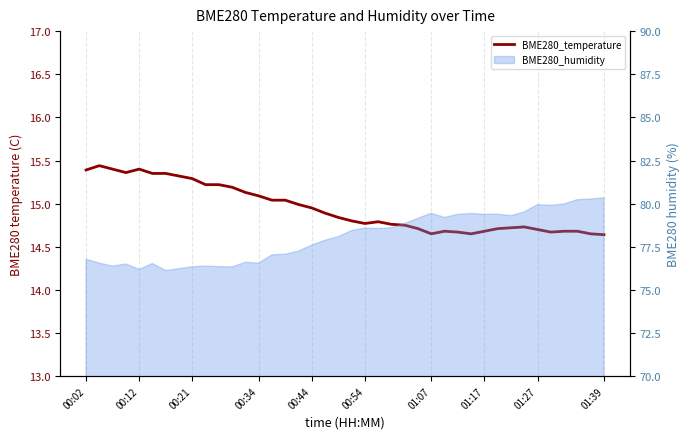

What is the sum of the values at 18 and 37?

29.6